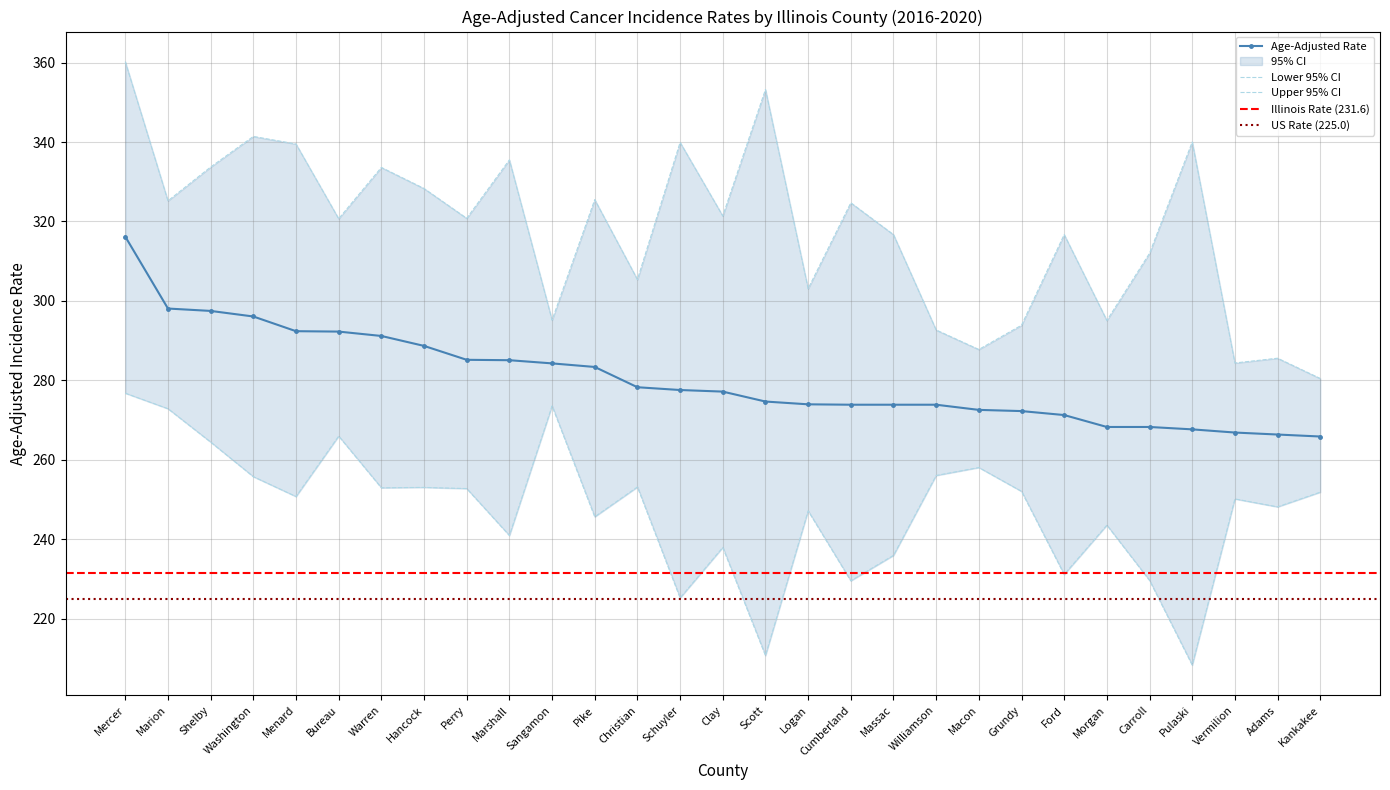

Which label corresponds to the smallest value in the chart?

Pulaski